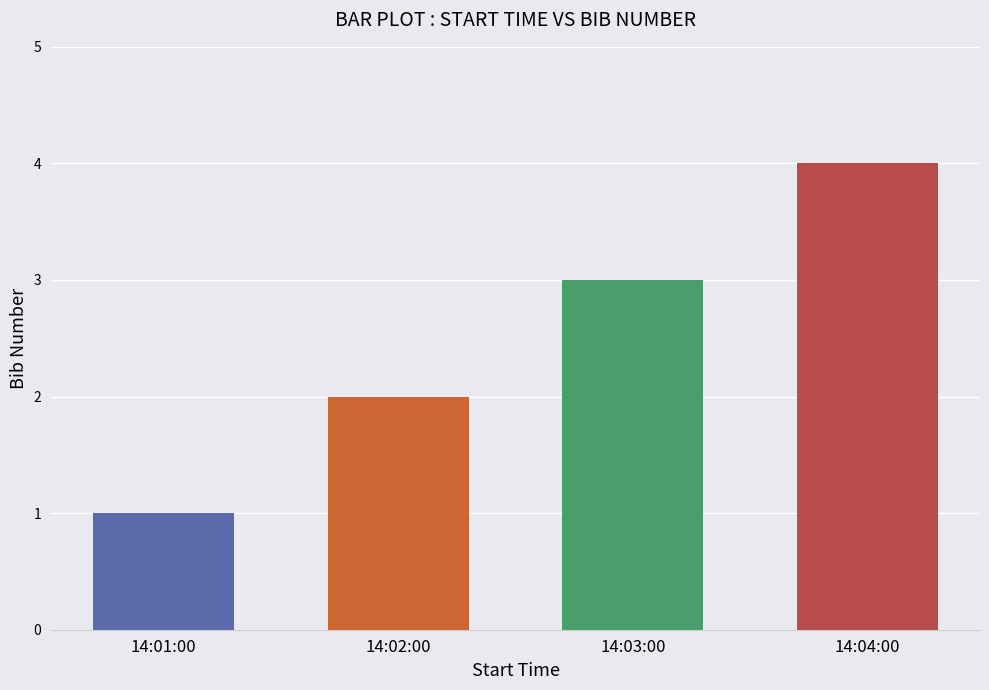

Which label corresponds to the smallest value in the chart?

14:01:00